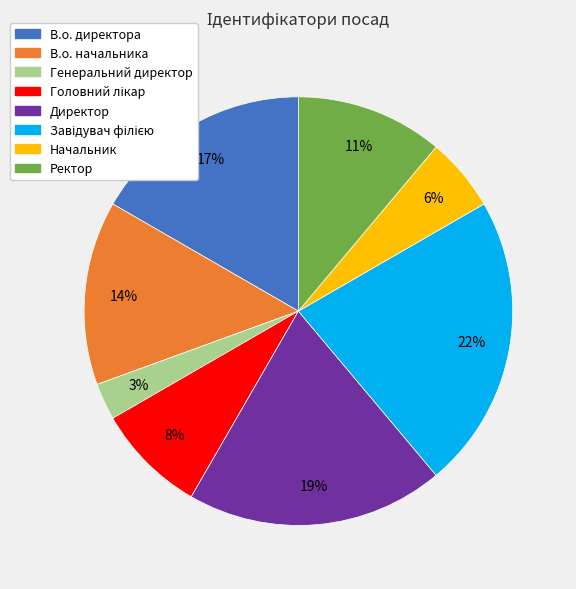

To the nearest percent, what is the average slice percentage?

12%